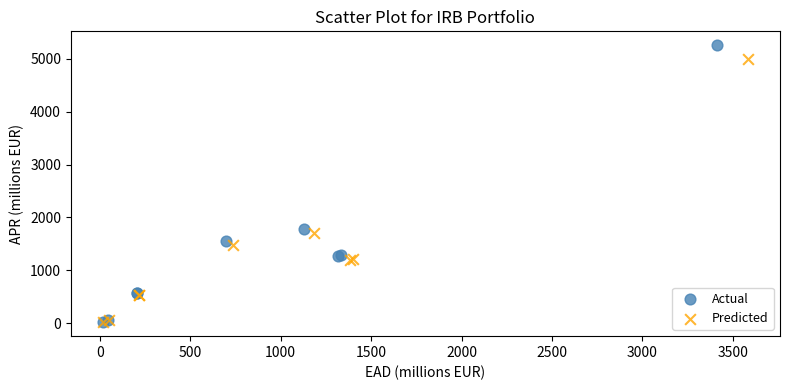

Which series reaches the maximum Y coordinate?

Actual